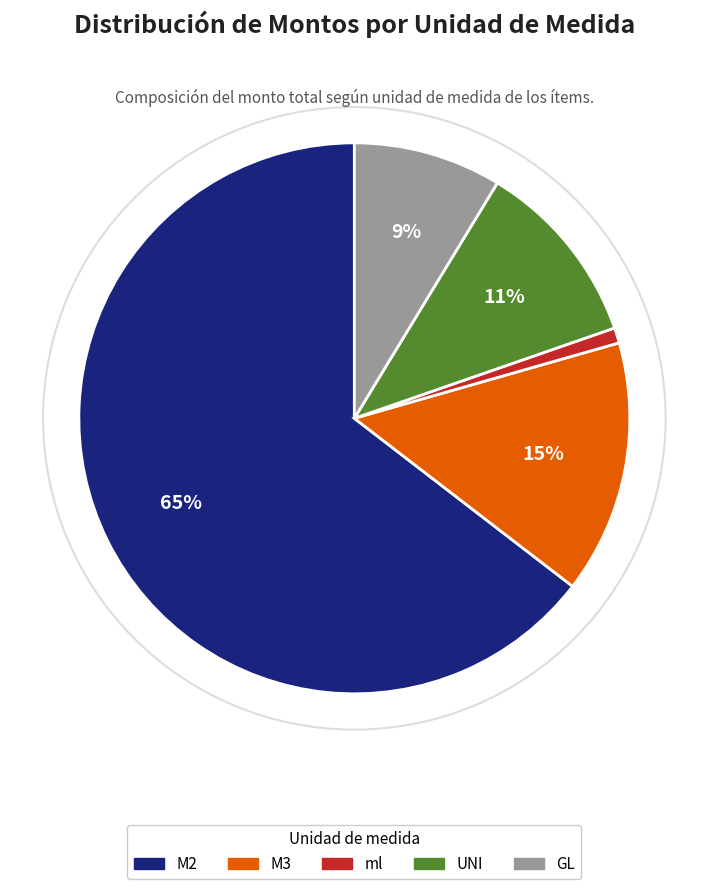

To the nearest percent, what is the average slice percentage?

20%